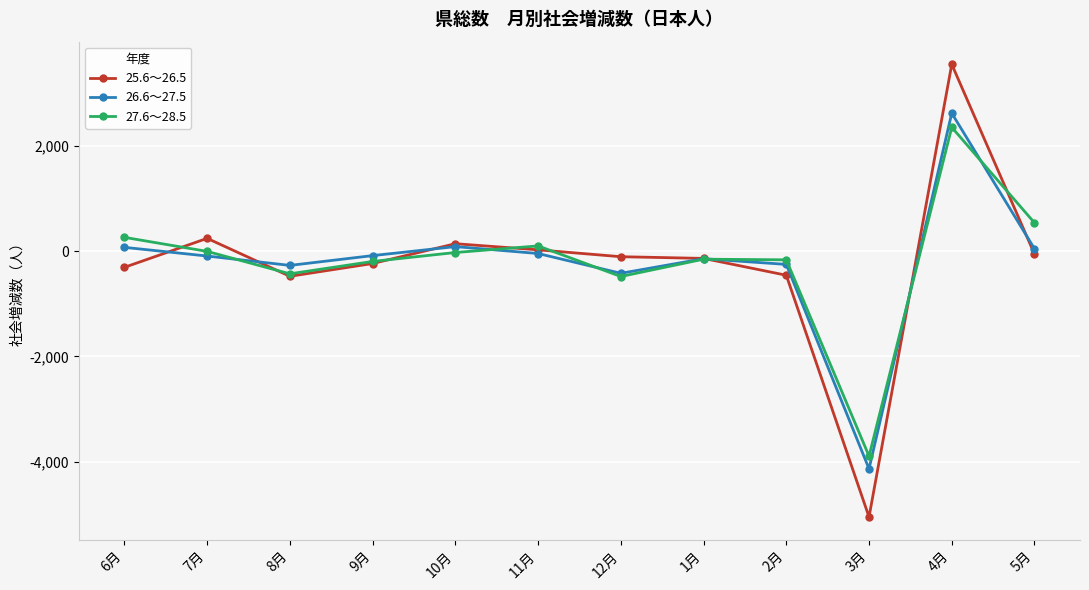

What is the maximum value shown in the chart?

3550